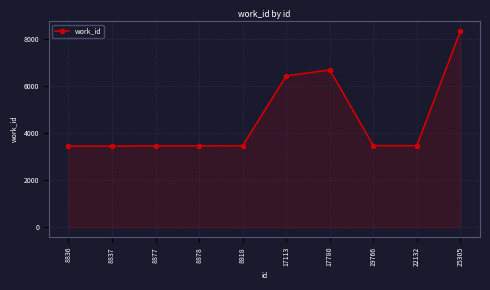

How many data points are less than 3476?

5